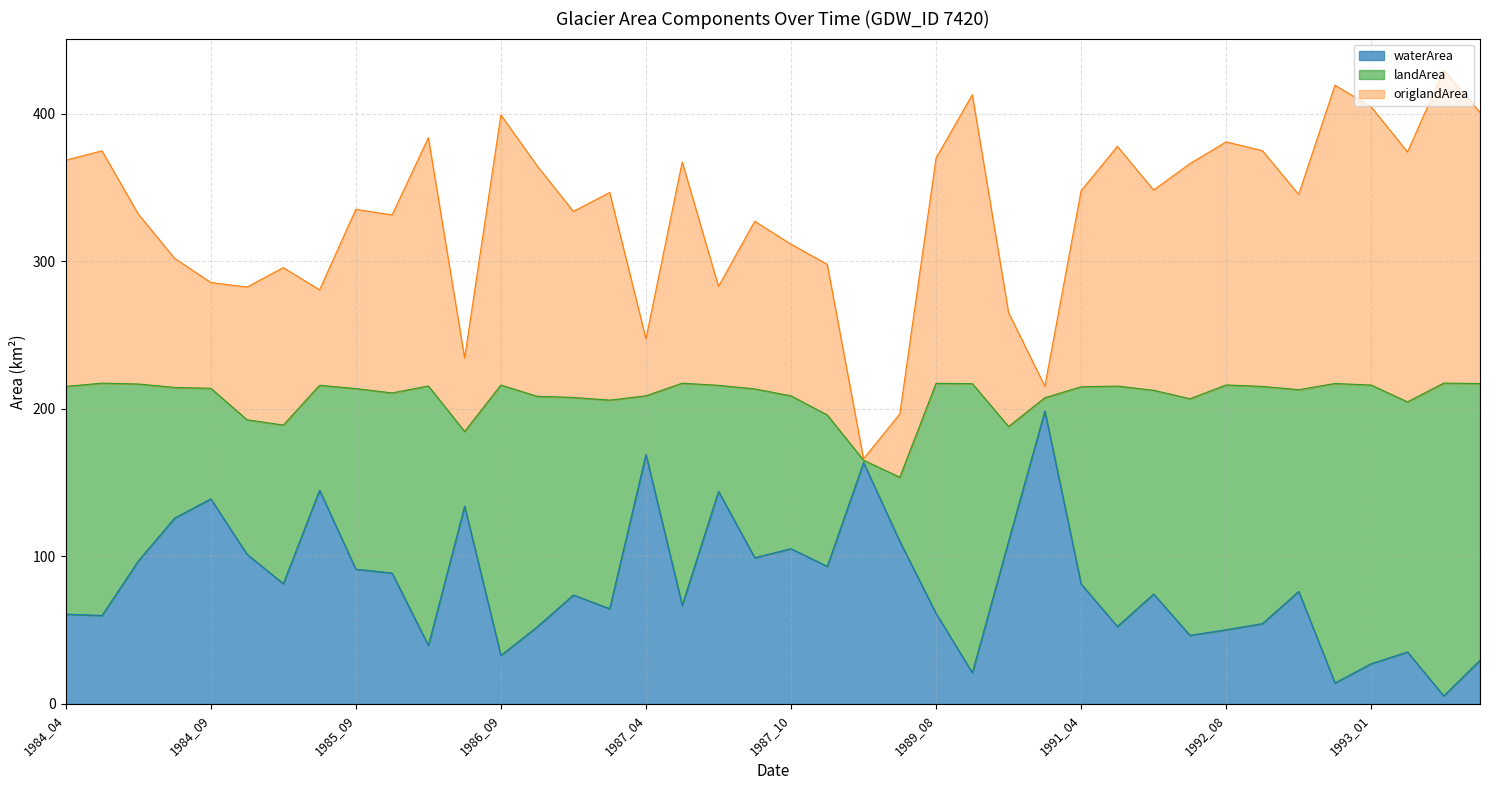

True or false: landArea has a value of 219.5 at 1989_01.

False